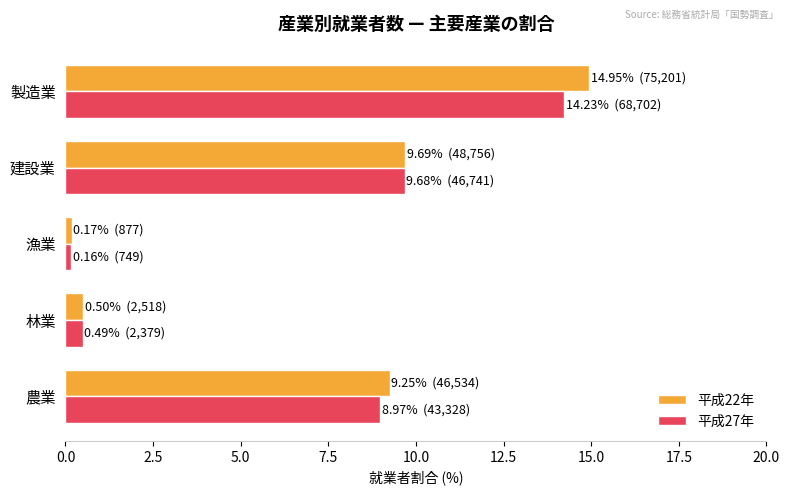

Between 農業 and 林業, which series saw the biggest shift?

平成22年